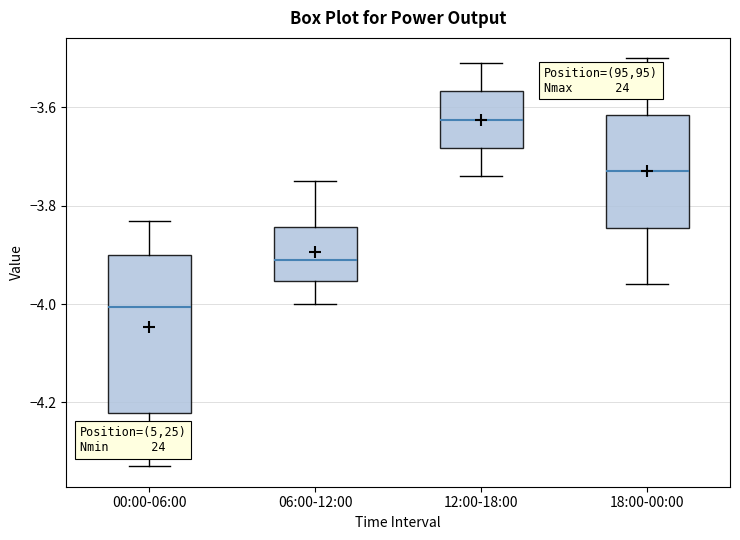

Reading left to right, transcribe this box plot: for each box, give where its median line is, the range the box spans, and where its two whiskers end, as read against the y-axis. The values are not printed on the chart, so give them approximately, as read against the axis.

00:00-06:00: median -4.00, box -4.22 to -3.90, whiskers -4.32 to -3.82
06:00-12:00: median -3.90, box -3.96 to -3.84, whiskers -4.00 to -3.74
12:00-18:00: median -3.62, box -3.68 to -3.56, whiskers -3.74 to -3.50
18:00-00:00: median -3.72, box -3.84 to -3.62, whiskers -3.96 to -3.50